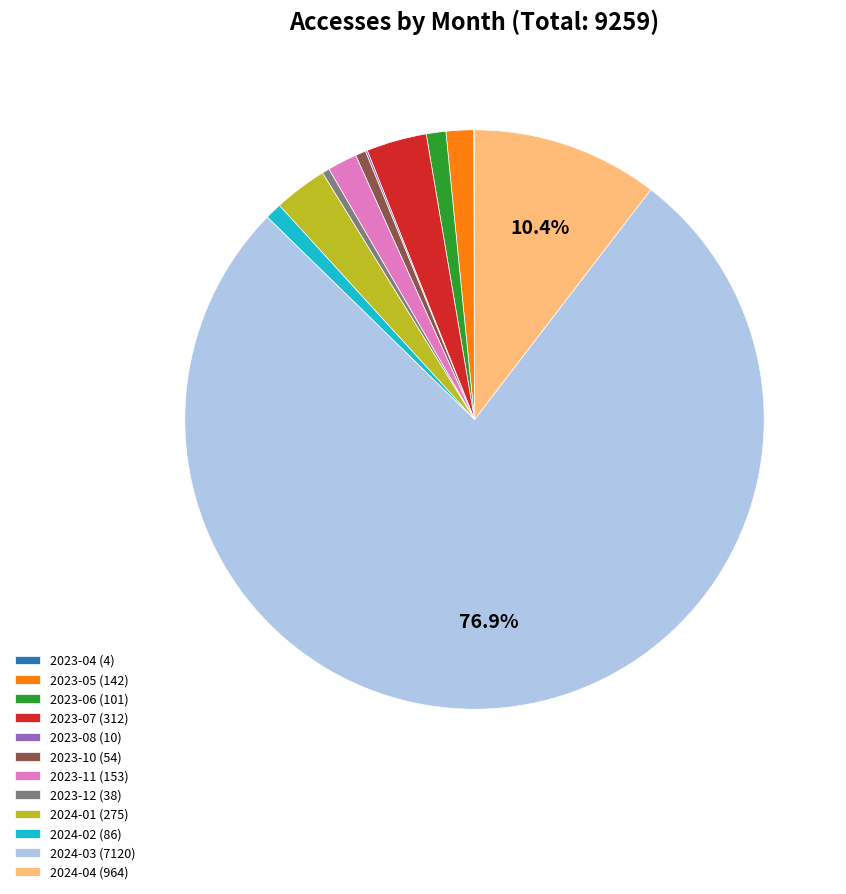

Approximately how many times larger is the value at 2023-07 compared to 2023-06?

3.1